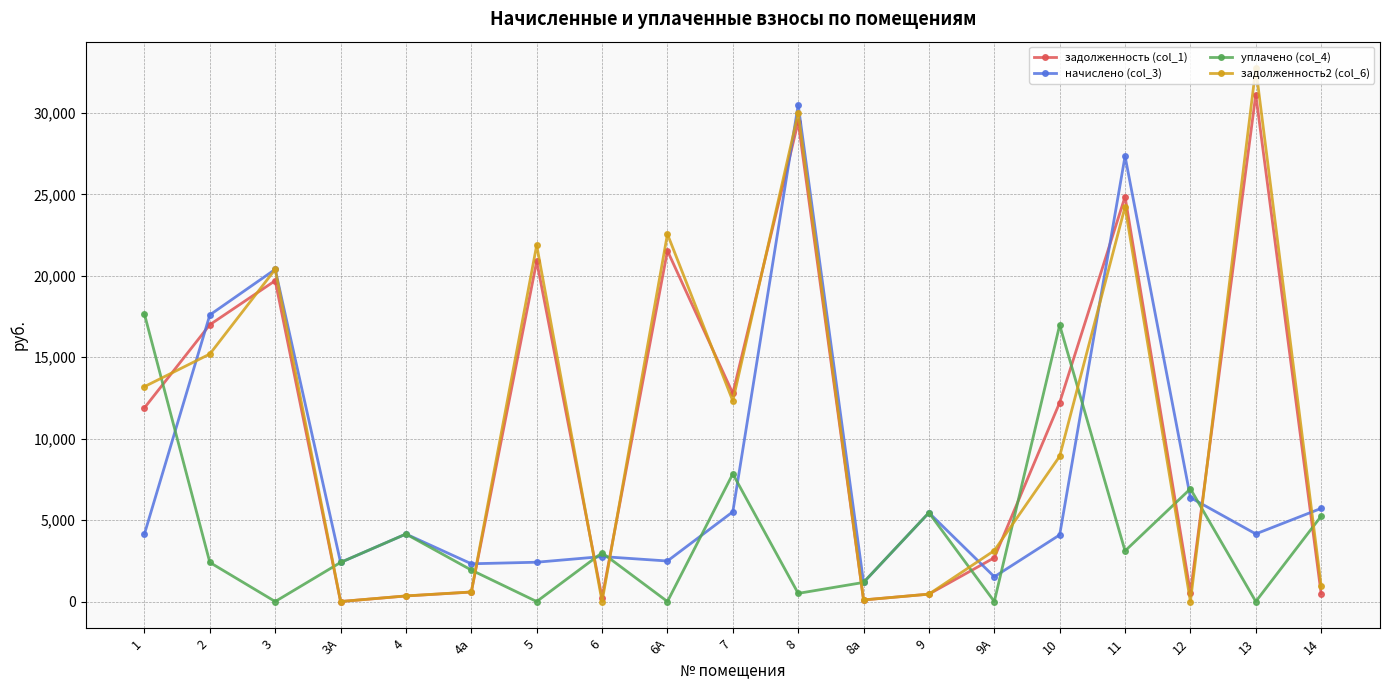

What is the difference between the maximum and minimum values in the начислено (col_3) series?

29317.8